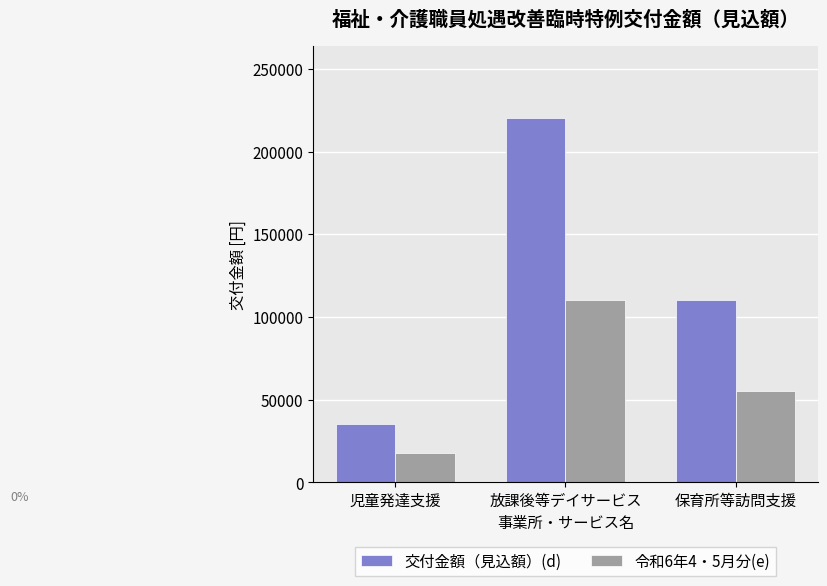

Reading left to right, transcribe all the data shown in this chart.

交付金額（見込額）(d): 35200	220000	110000
令和6年4・5月分(e): 17600	110000	55000